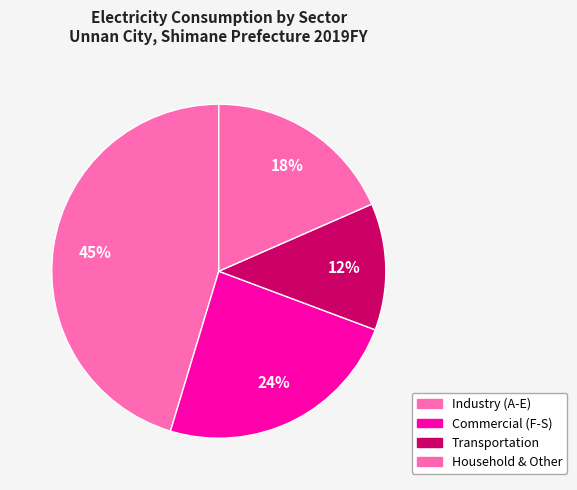

Count the number of slices in the pie.

4